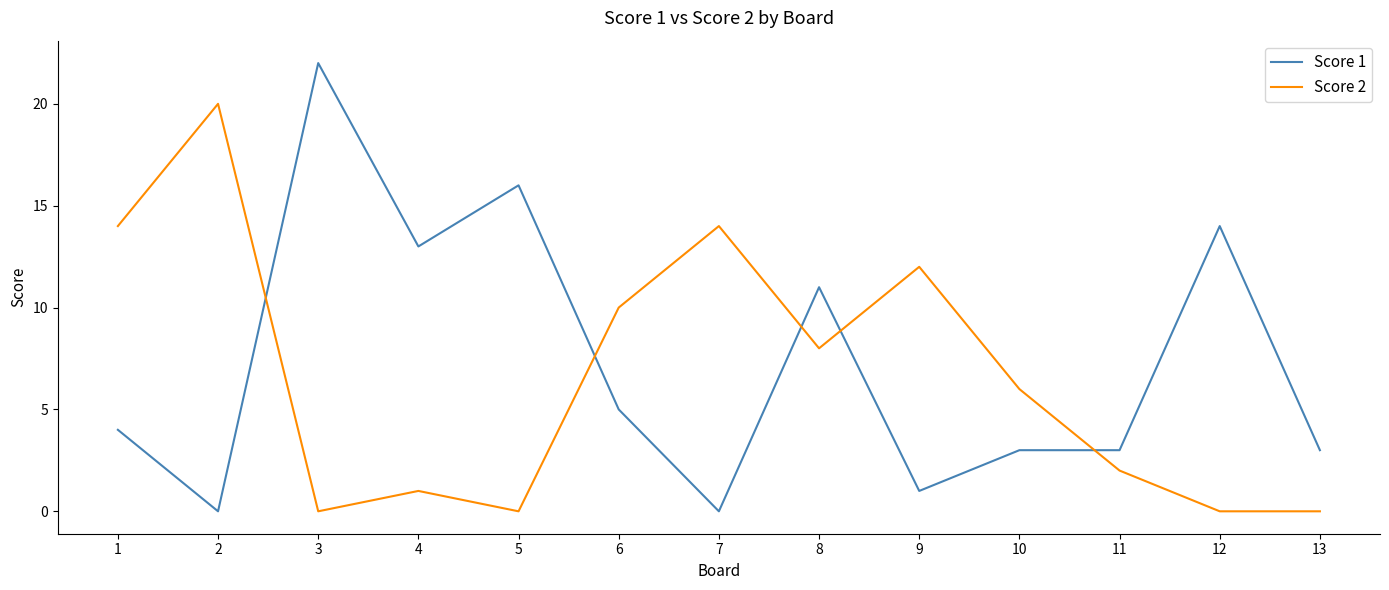

Does the chart display data point markers on the line(s)?

No